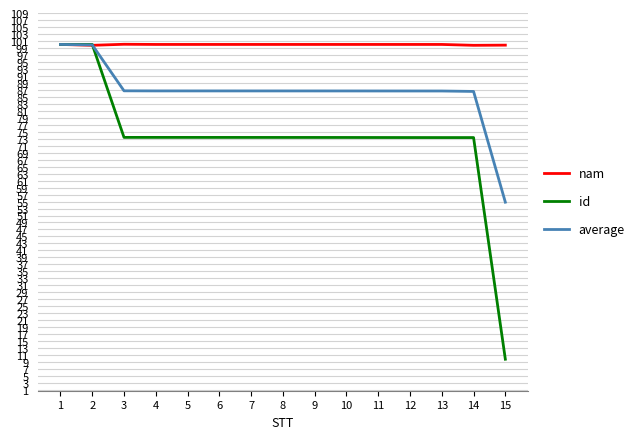

What is the spread (max minus min) of values at 8?

26.6